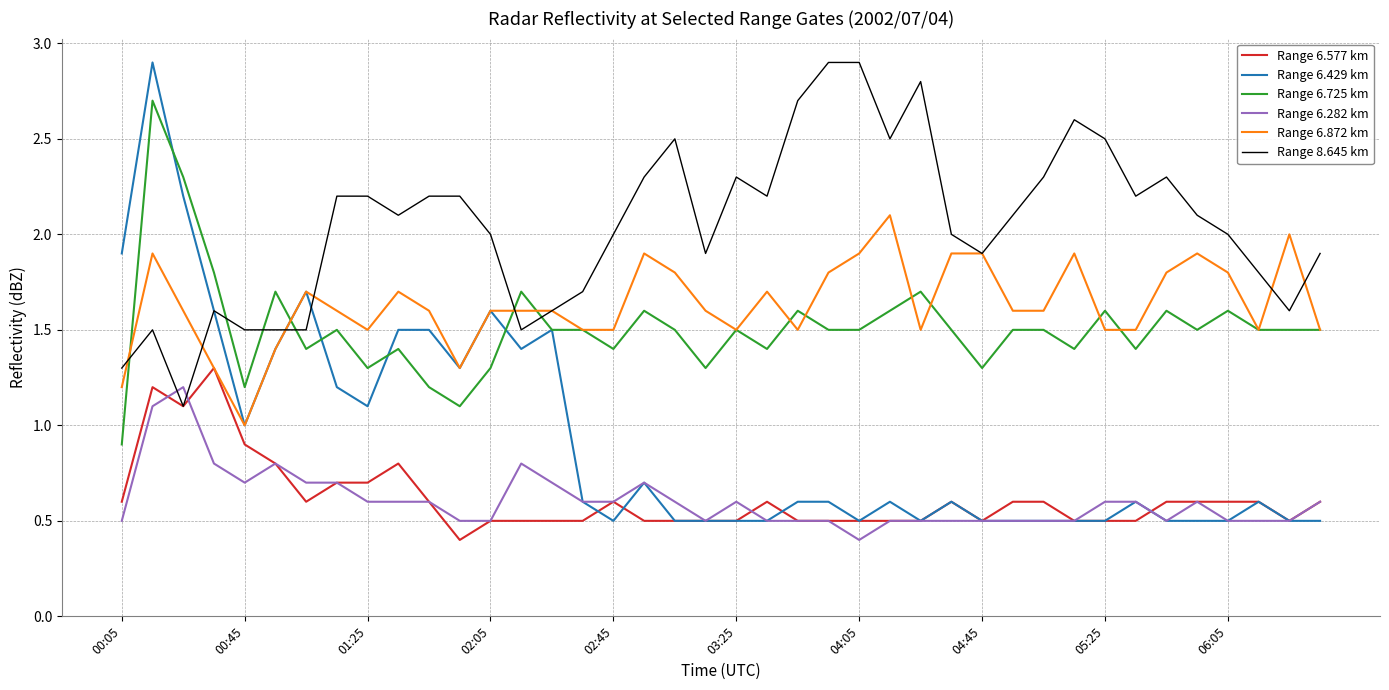

True or false: Range 6.725 km and Range 6.282 km cross at least once.

False